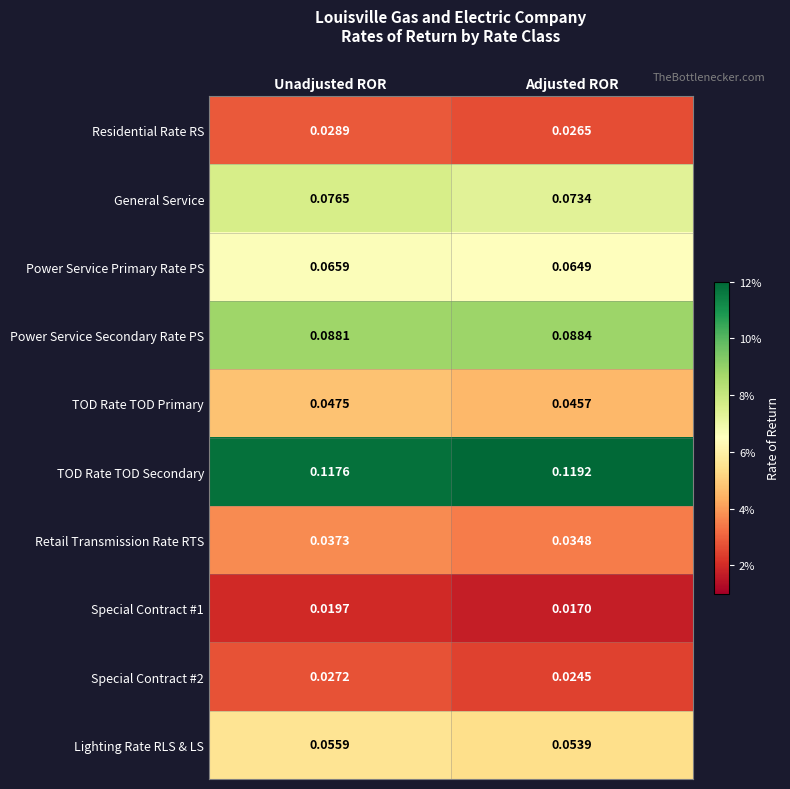

Which label corresponds to the smallest value in the chart?

Adjusted ROR